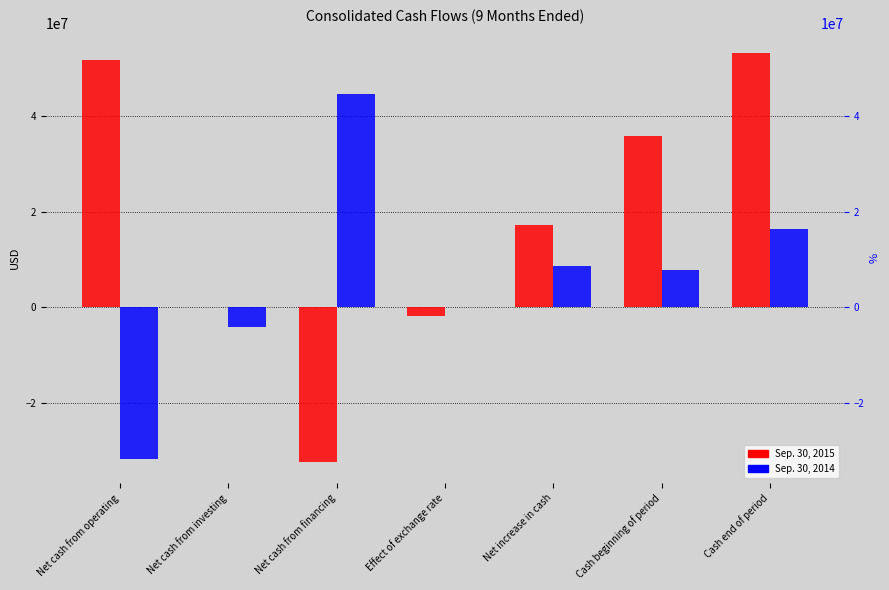

What is the label of the 2nd bar from the right?

Cash beginning of period